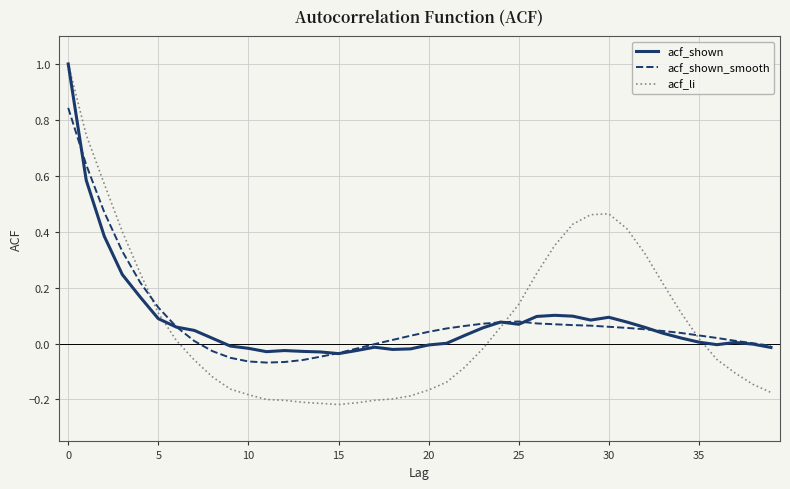

How many lines are shown in the chart?

3